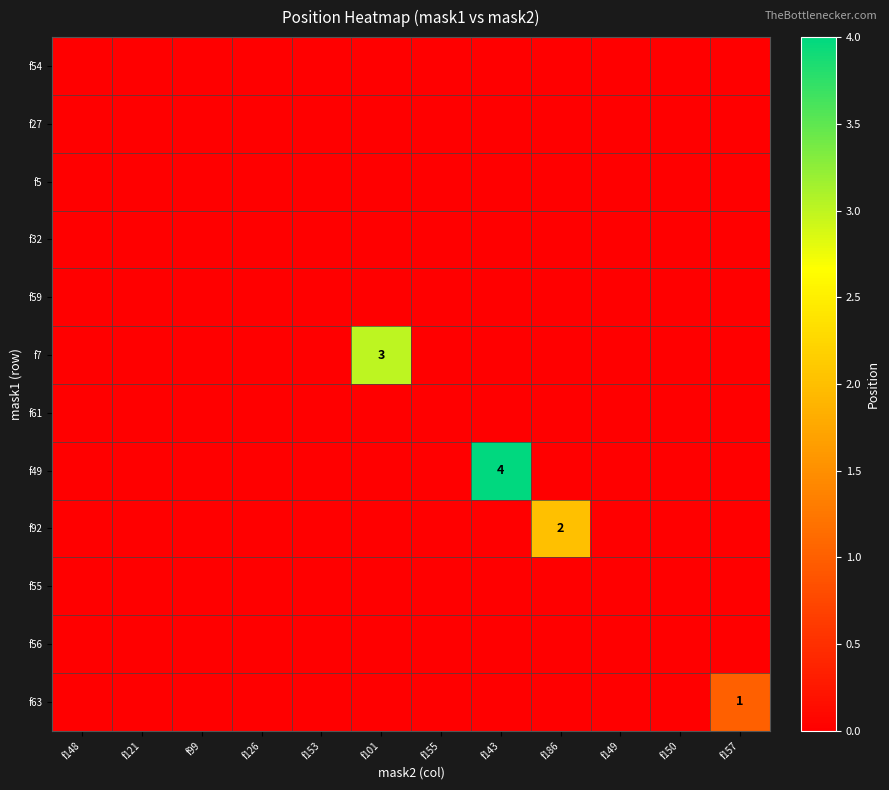

Rank the series by their maximum value, from highest to lowest.

f49, f7, f92, f63, f54, f27, f5, f32, f59, f61, f55, f56